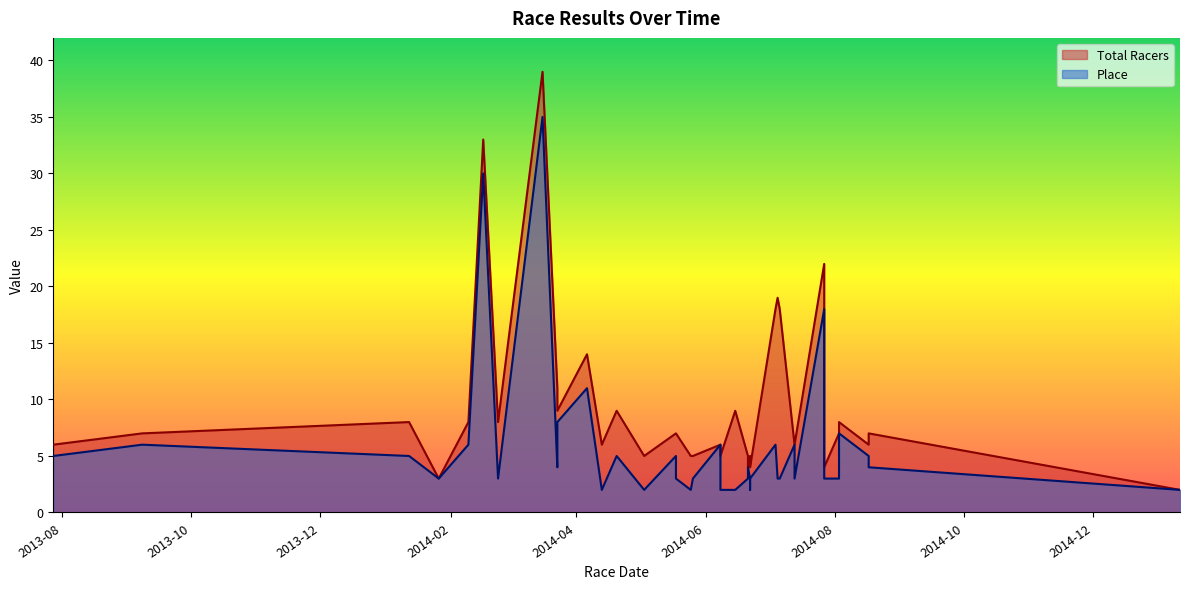

The Place series shows 1 at 13. True or false?

False